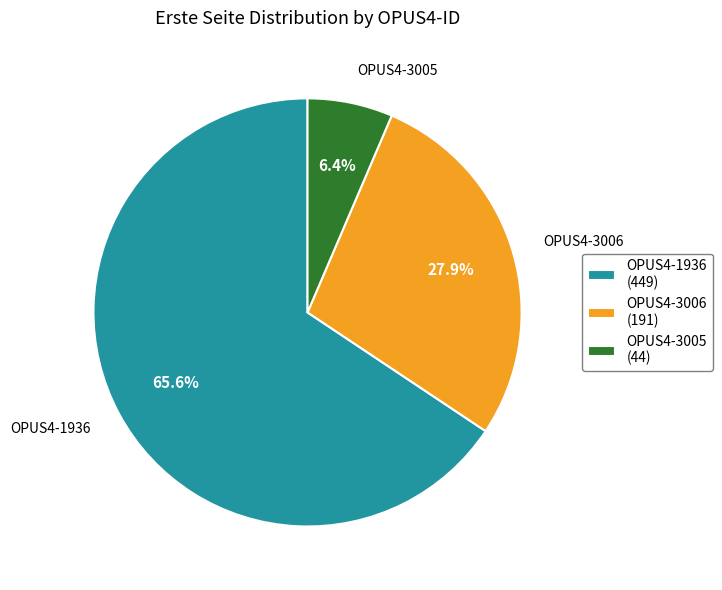

Which category accounts for the majority?

OPUS4-1936